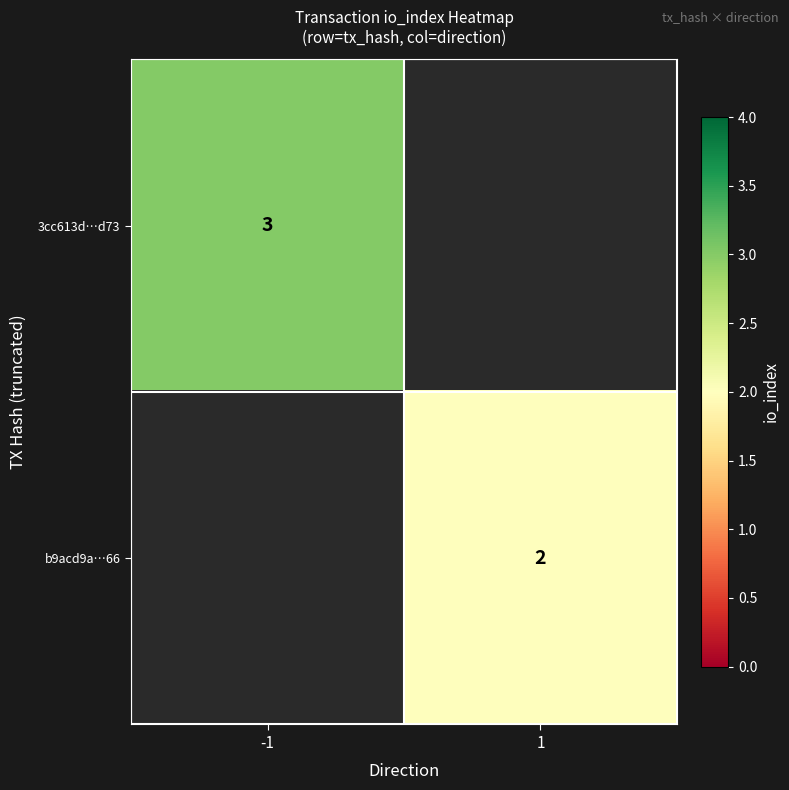

The value of b9acd9a…66 at 1 is 3.0. True or false?

False